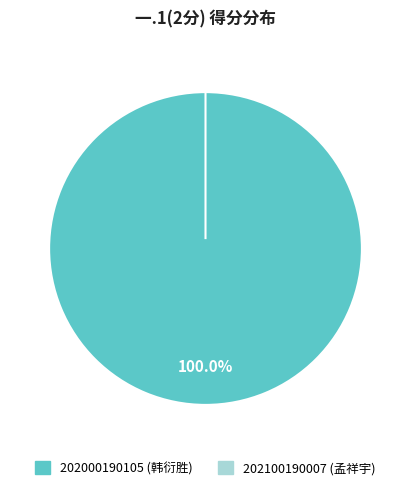

Count the number of slices in the pie.

2